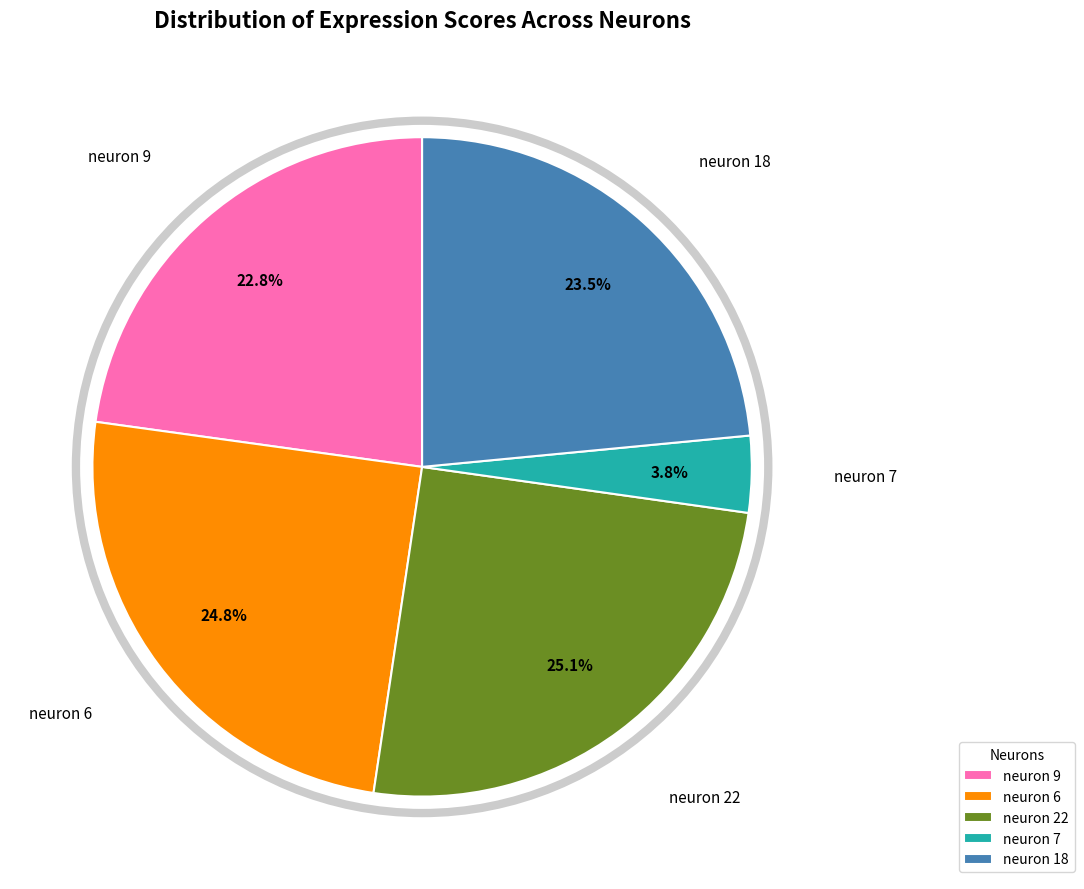

Approximately how many times larger is the value at neuron 9 compared to neuron 22?

0.9